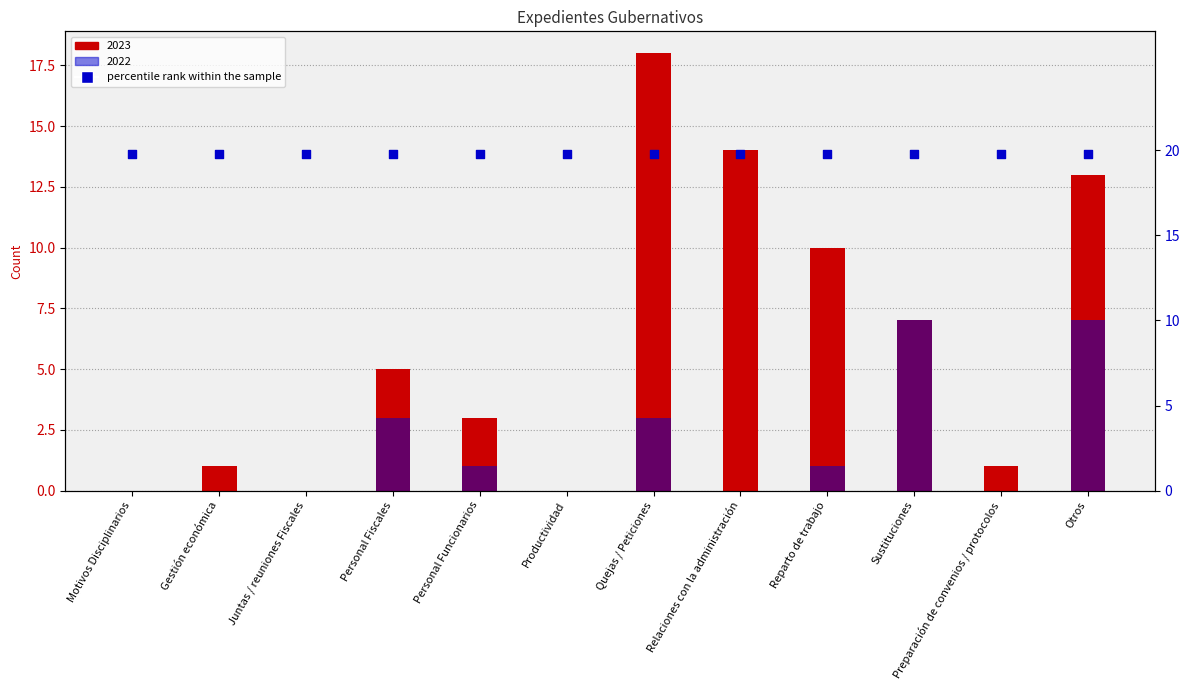

Which series reaches the maximum Y coordinate?

2023